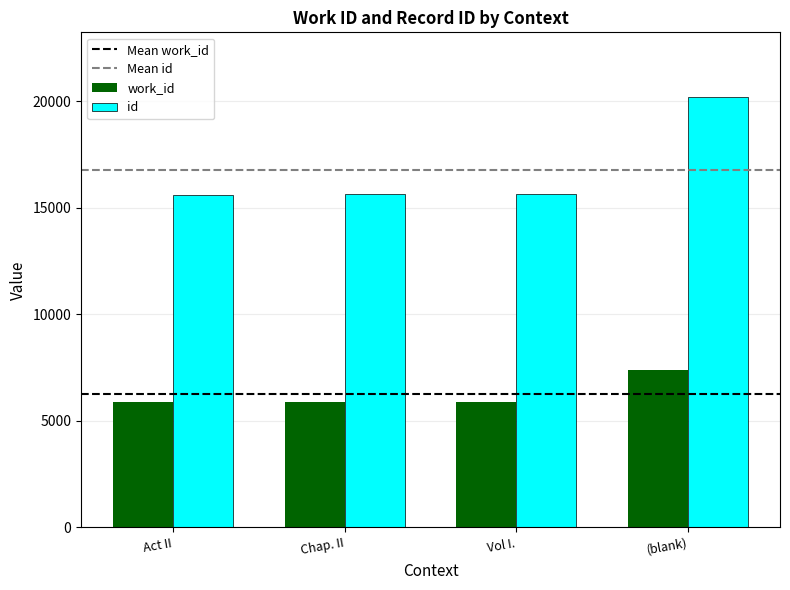

Rank the series by their maximum value, from lowest to highest.

work_id, id